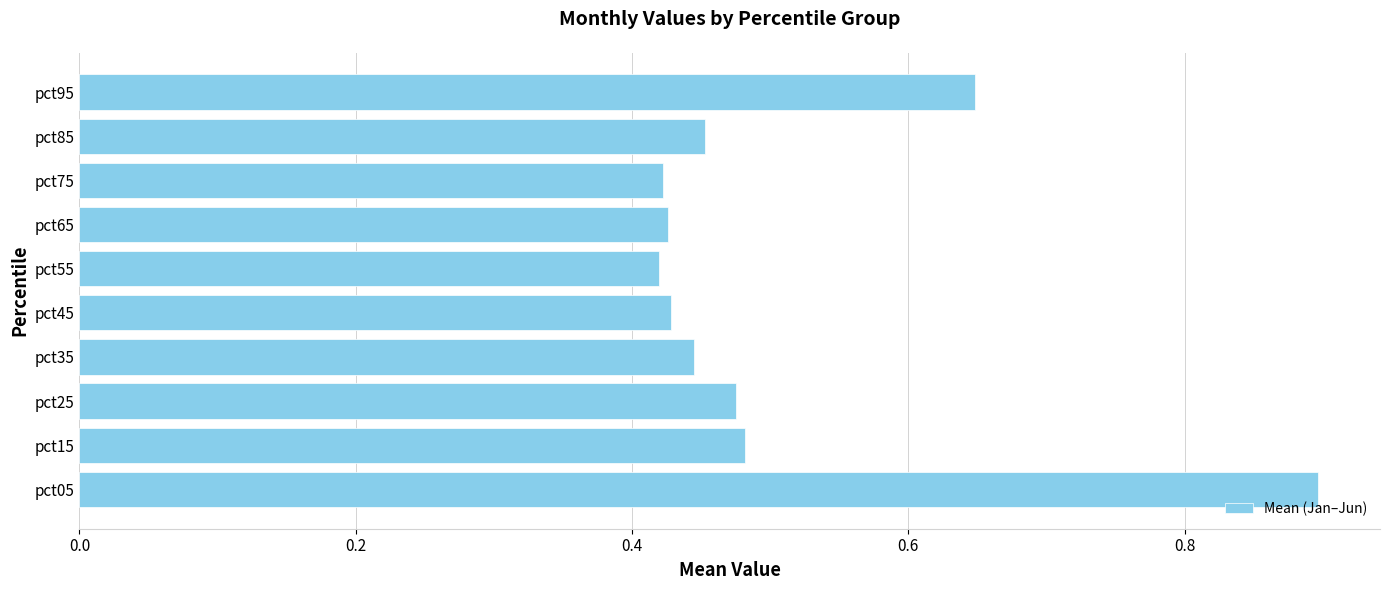

What is the sum of the values at pct35 and pct25?

0.9